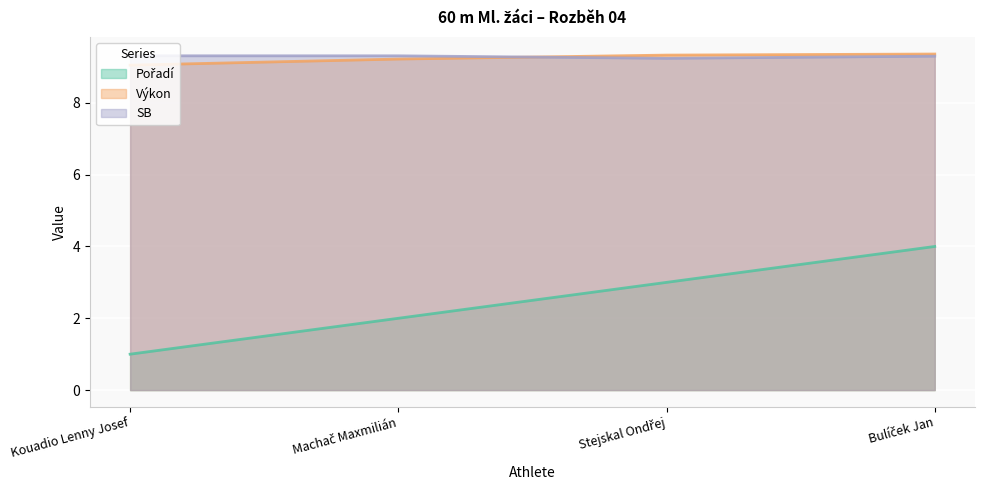

True or false: SB has a value of 9.3 at Machač Maxmilián.

True